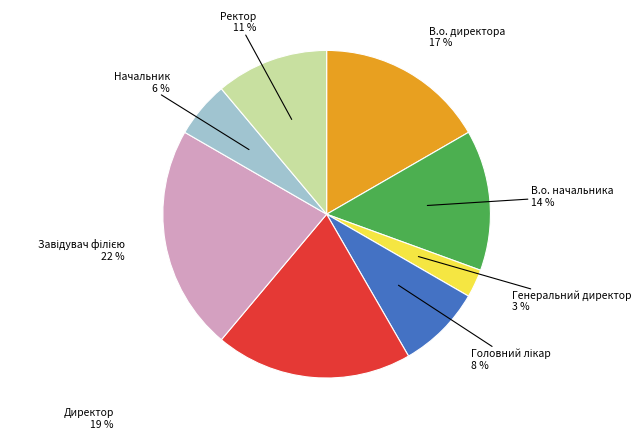

How many slices are in this pie chart?

8